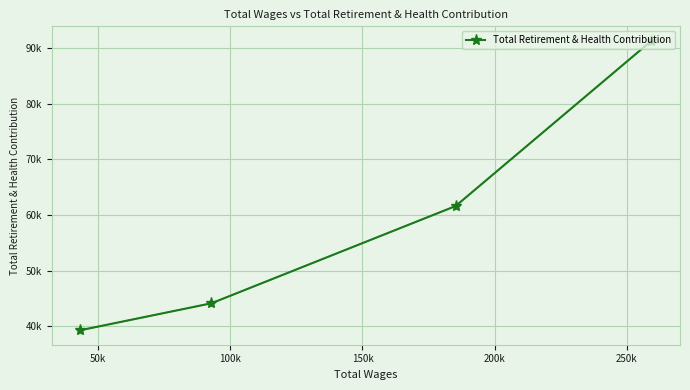

Is it true that the value at 100k is 44147?

True